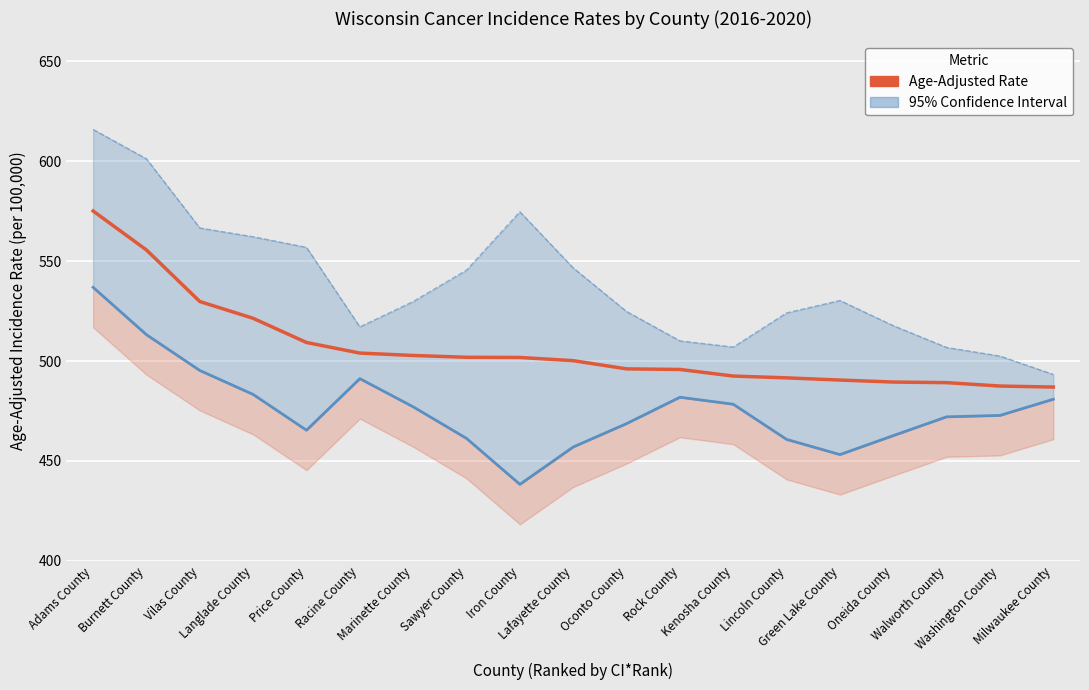

Rank the series by their maximum value, from lowest to highest.

Lower 95% CI, Age-Adjusted Rate, Upper 95% CI